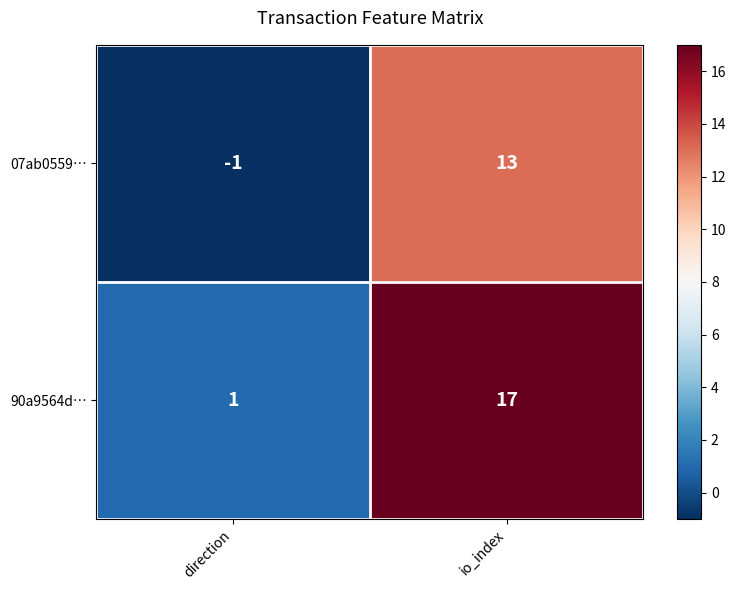

What is the difference between the maximum and minimum values in the 90a9564d… series?

16